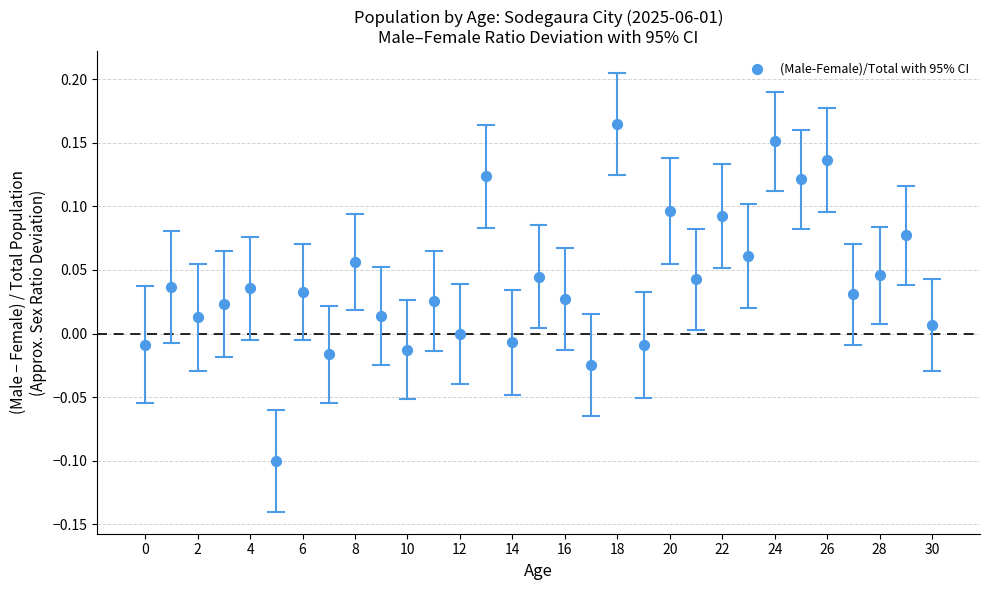

What is the range of Y values (max minus min)?

0.3